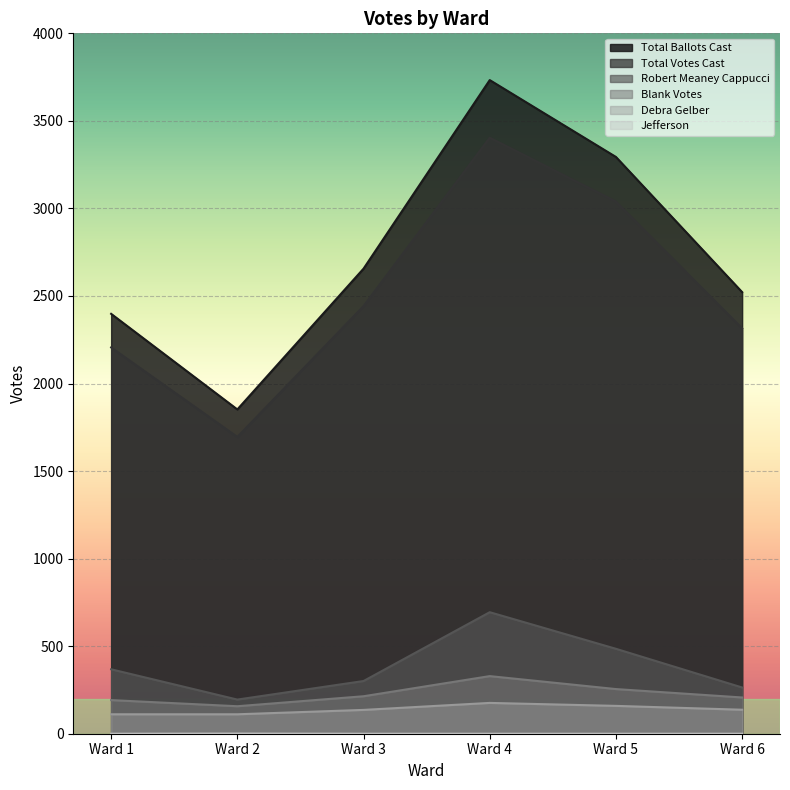

What is the spread (max minus min) of values at Ward 2?

1851